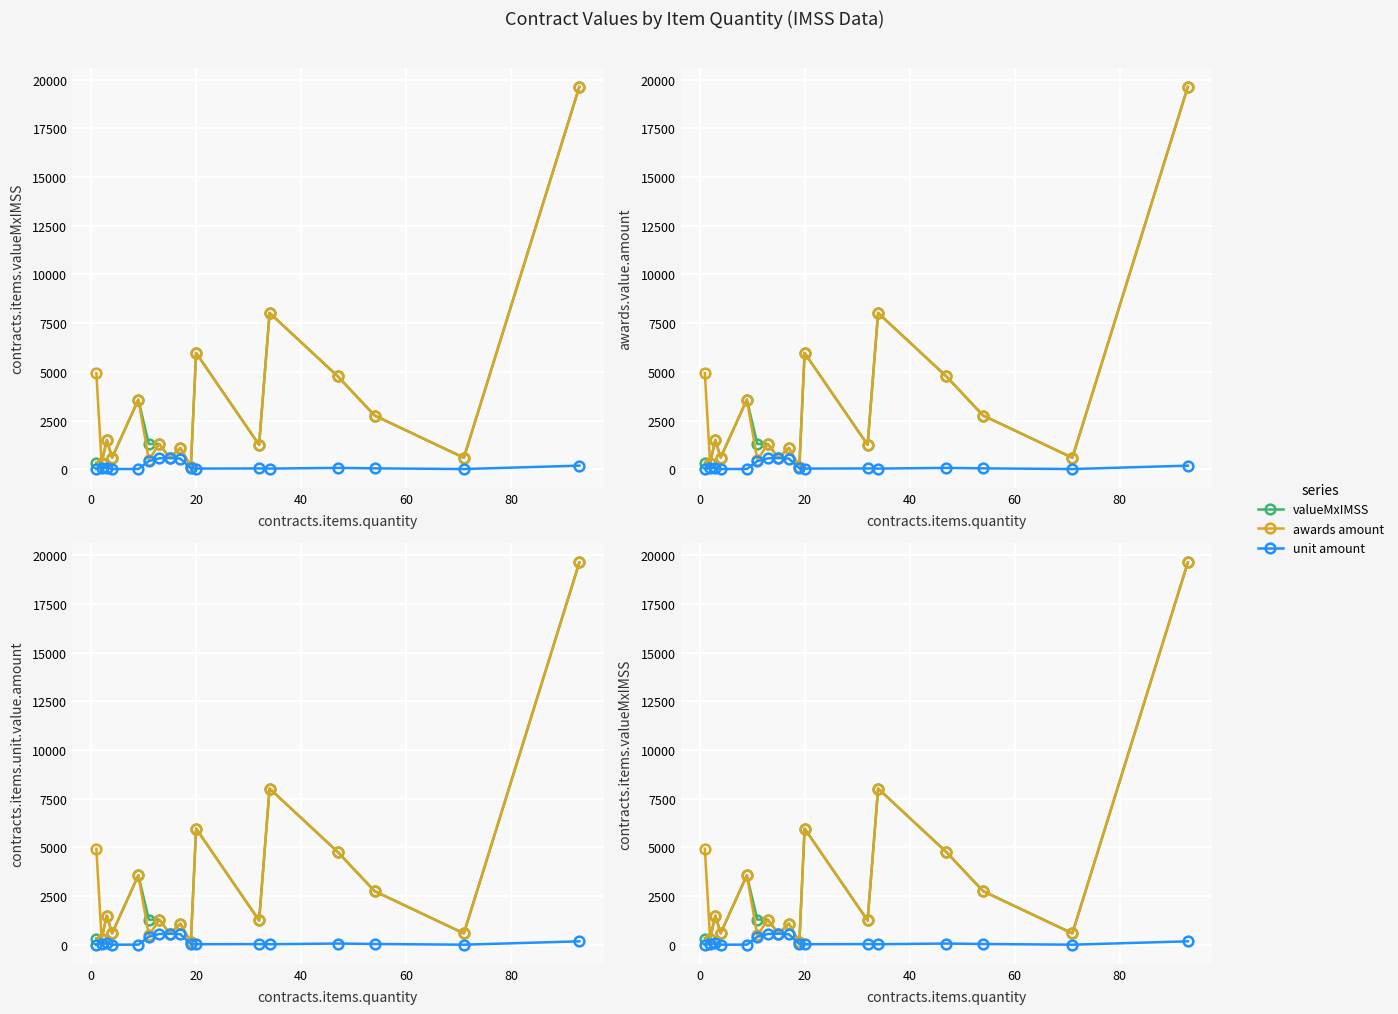

True or false: awards amount and valueMxIMSS intersect in this chart.

False